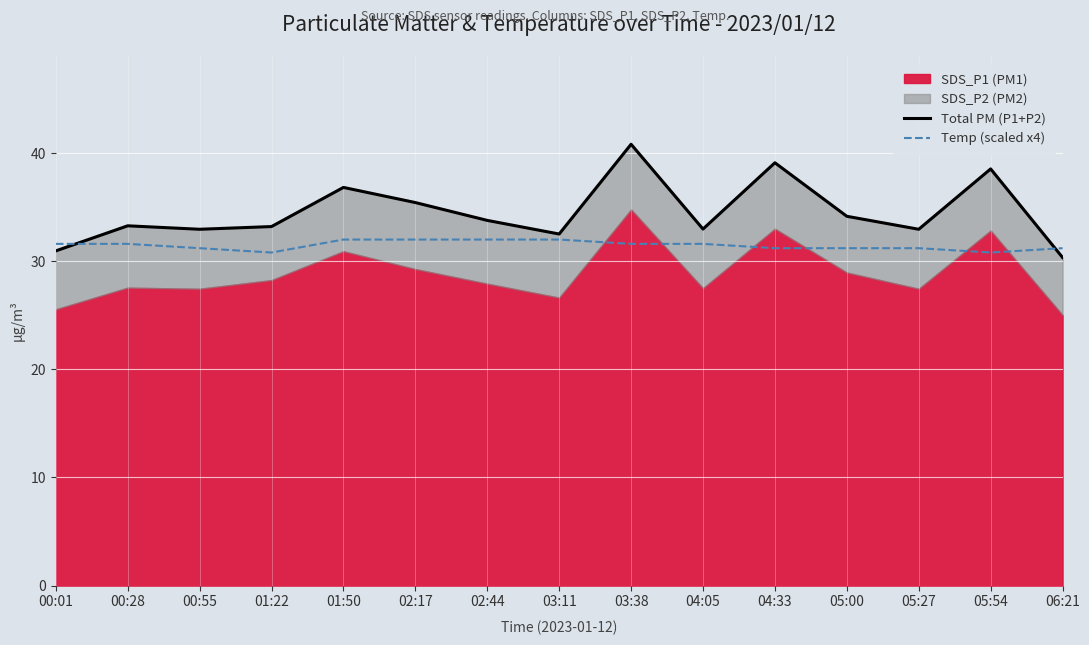

How many categories are shown in the chart?

15